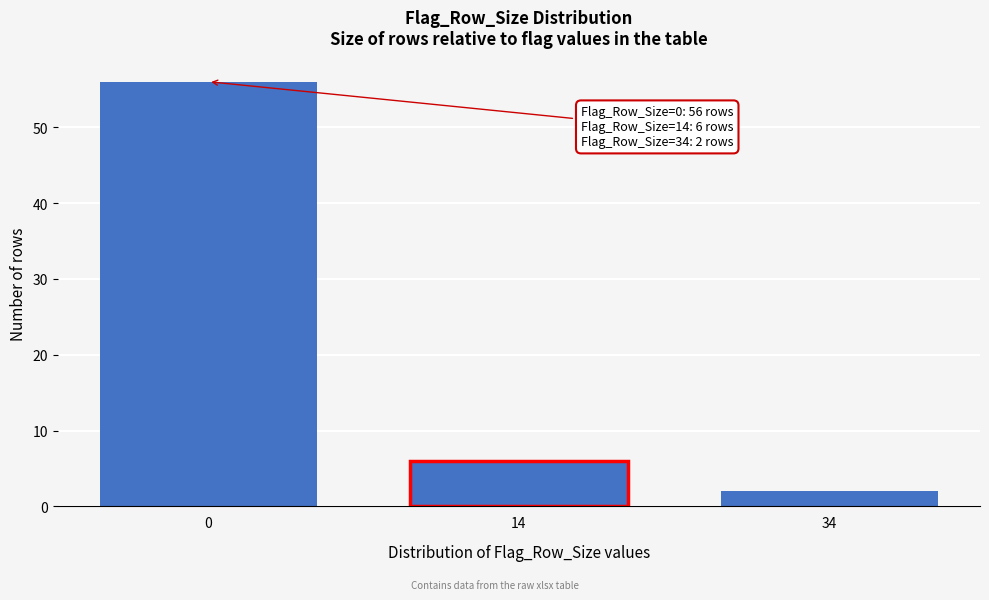

Reading left to right, list all the values displayed in this chart.

0=56	14=6	34=2